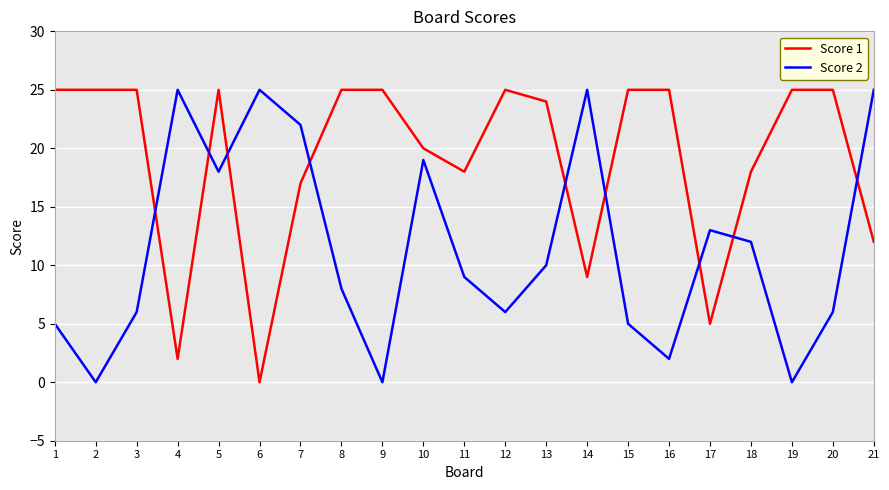

Is it true that Score 1 equals 25 at 1?

True